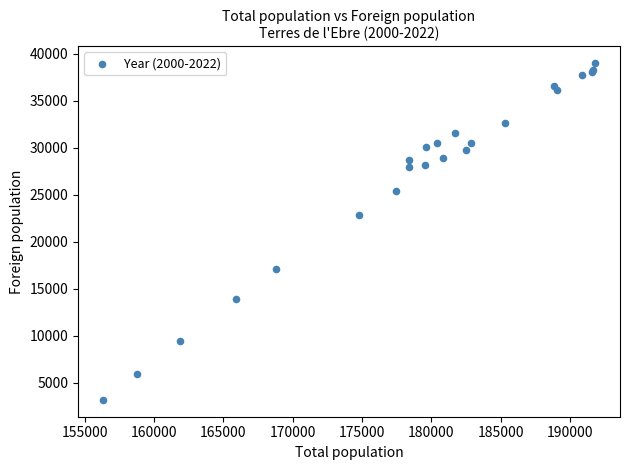

What Y value in the scatter plot is closest to 21098?

22803